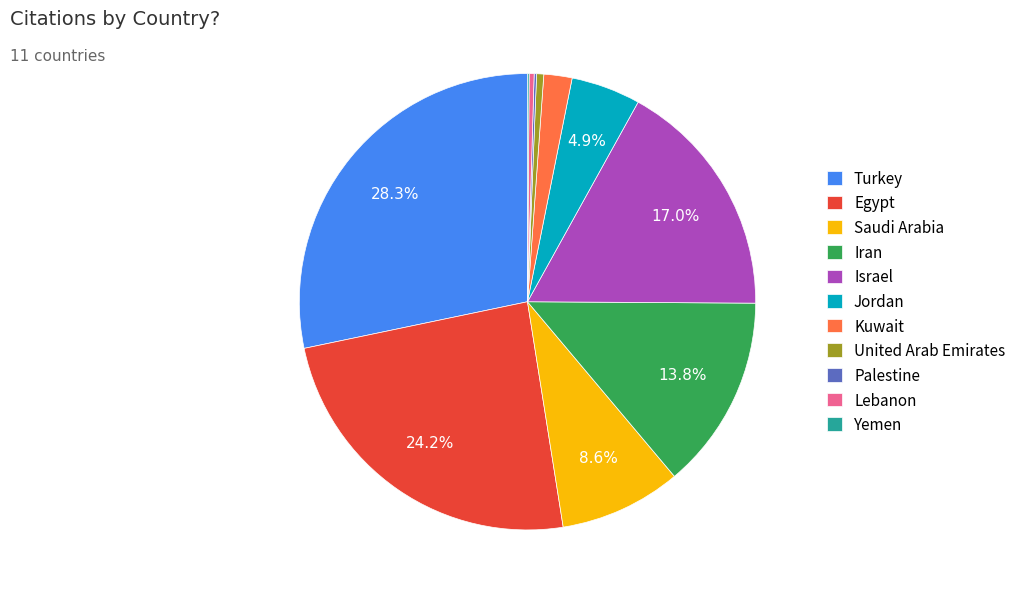

Combined, do Turkey and United Arab Emirates account for over 50%?

No